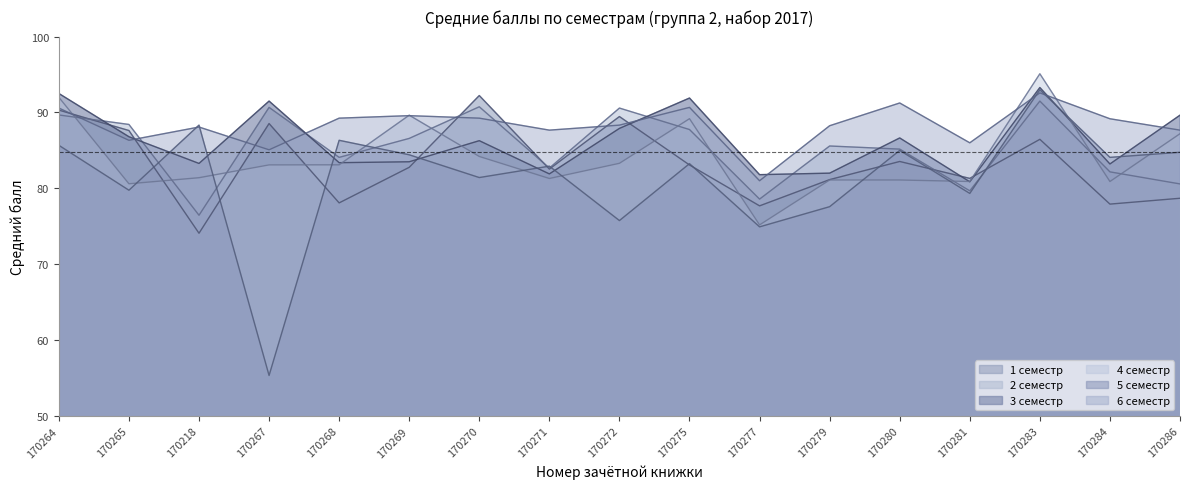

What position from the left is 170286?

17